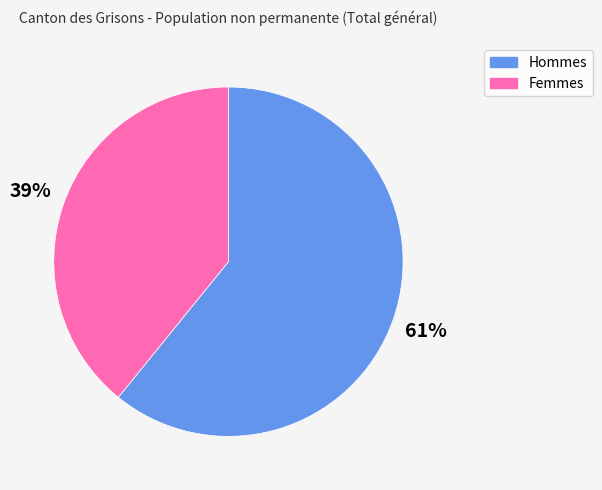

Which slice is the smallest?

Femmes